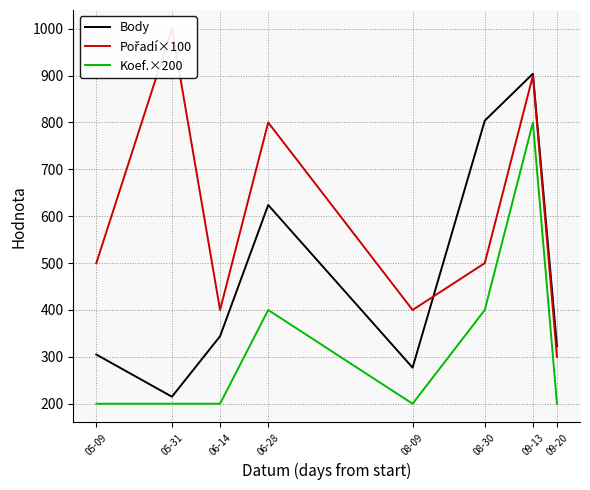

In Body, how many points are higher than both neighbors (excluding endpoints)?

2